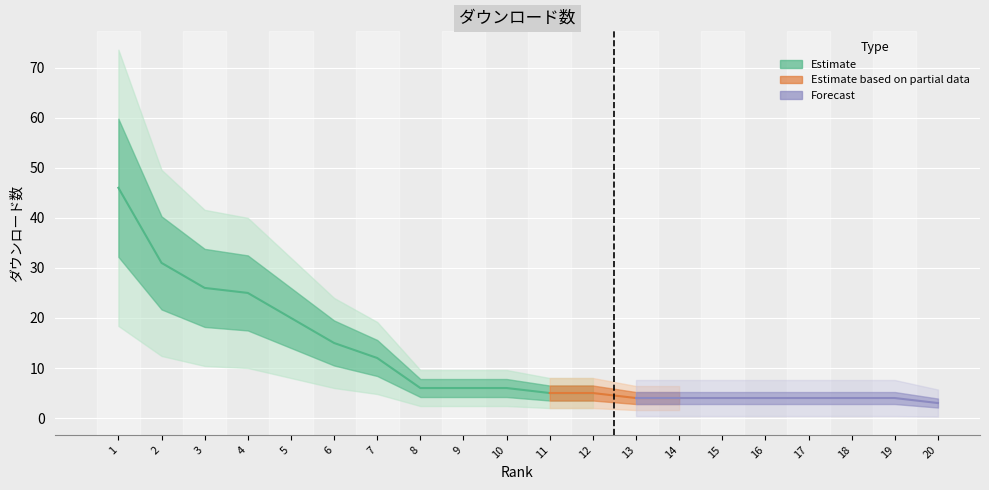

What is the average value?

12